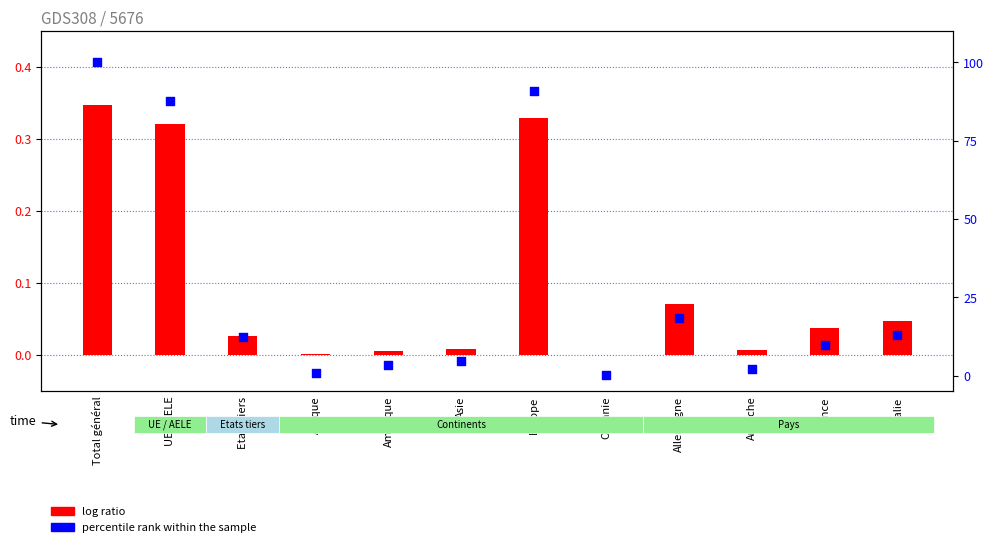

Which series reaches the minimum Y coordinate?

log ratio